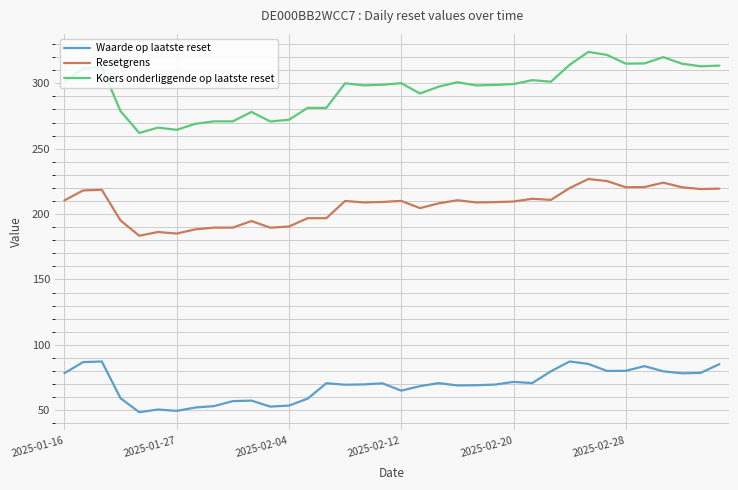

List the series in order of their overall mean, highest first.

Koers onderliggende op laatste reset, Resetgrens, Waarde op laatste reset